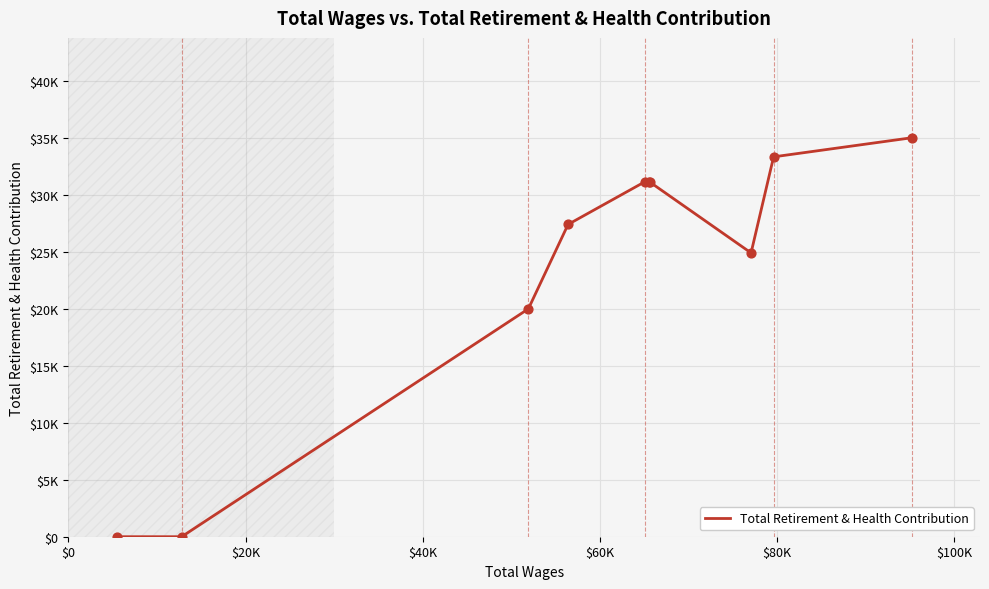

Is this an area chart (filled region under the line)?

No